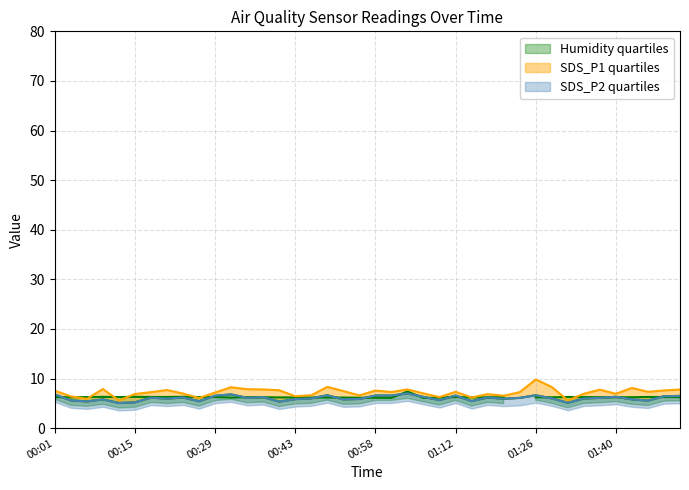

What value does the SDS_P1 series have at 00:10?

7.9